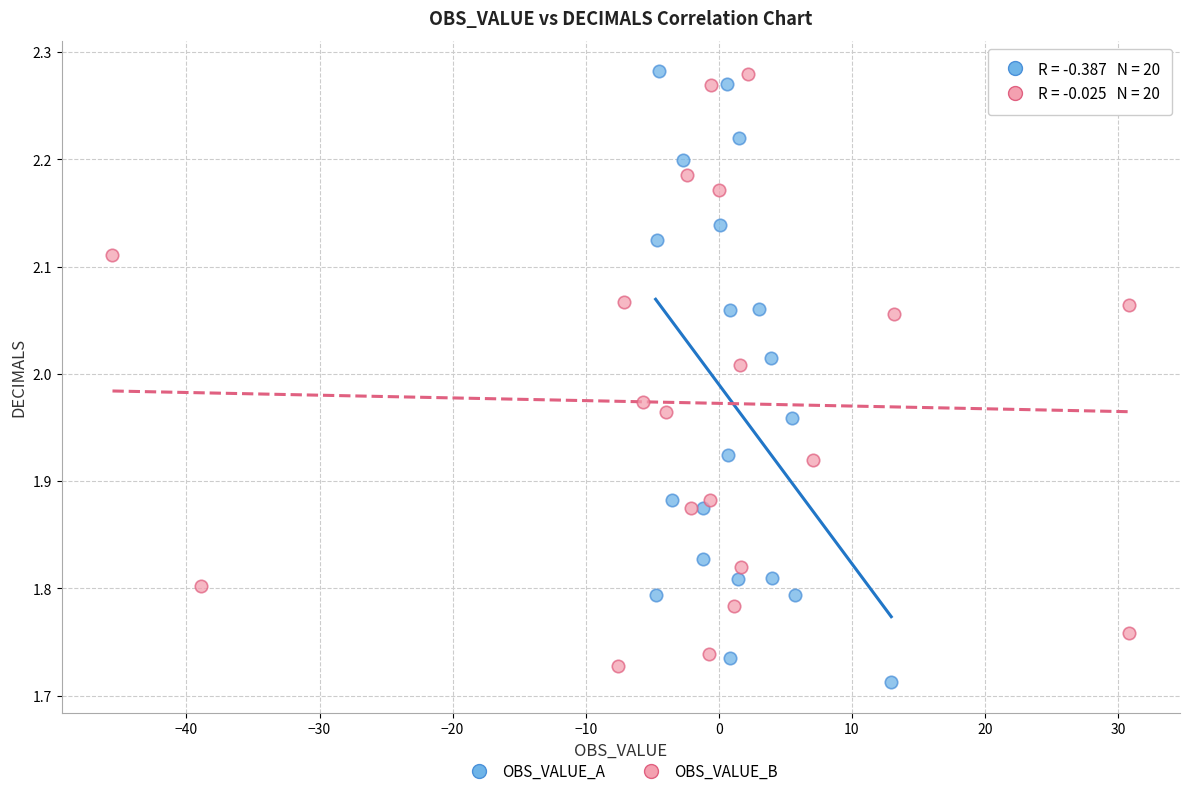

What are all the series names shown in the legend?

OBS_VALUE_A, OBS_VALUE_B